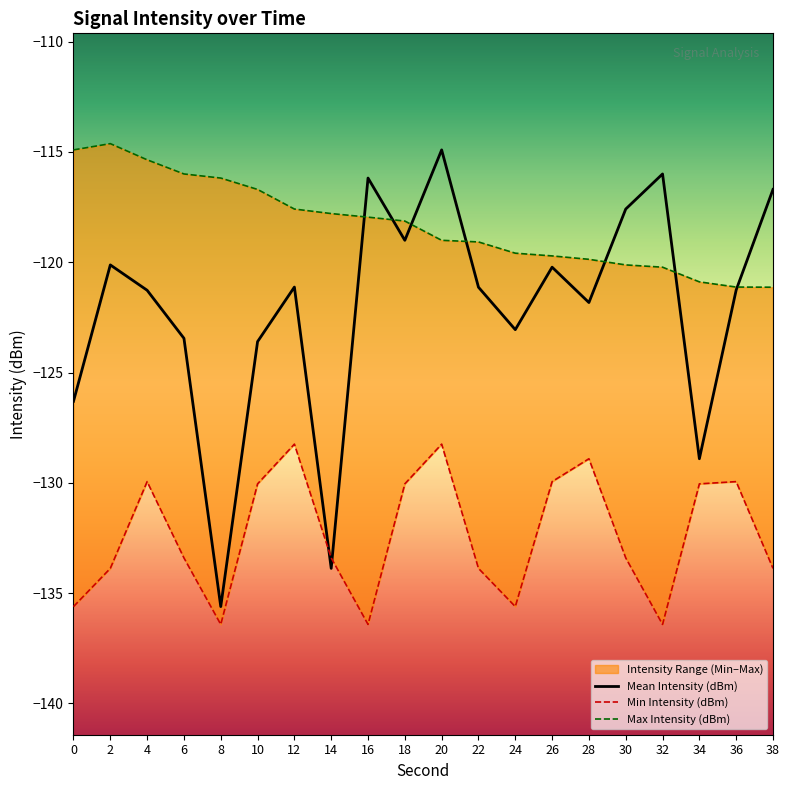

True or false: Max Intensity (dBm) and Min Intensity (dBm) cross at least once.

False